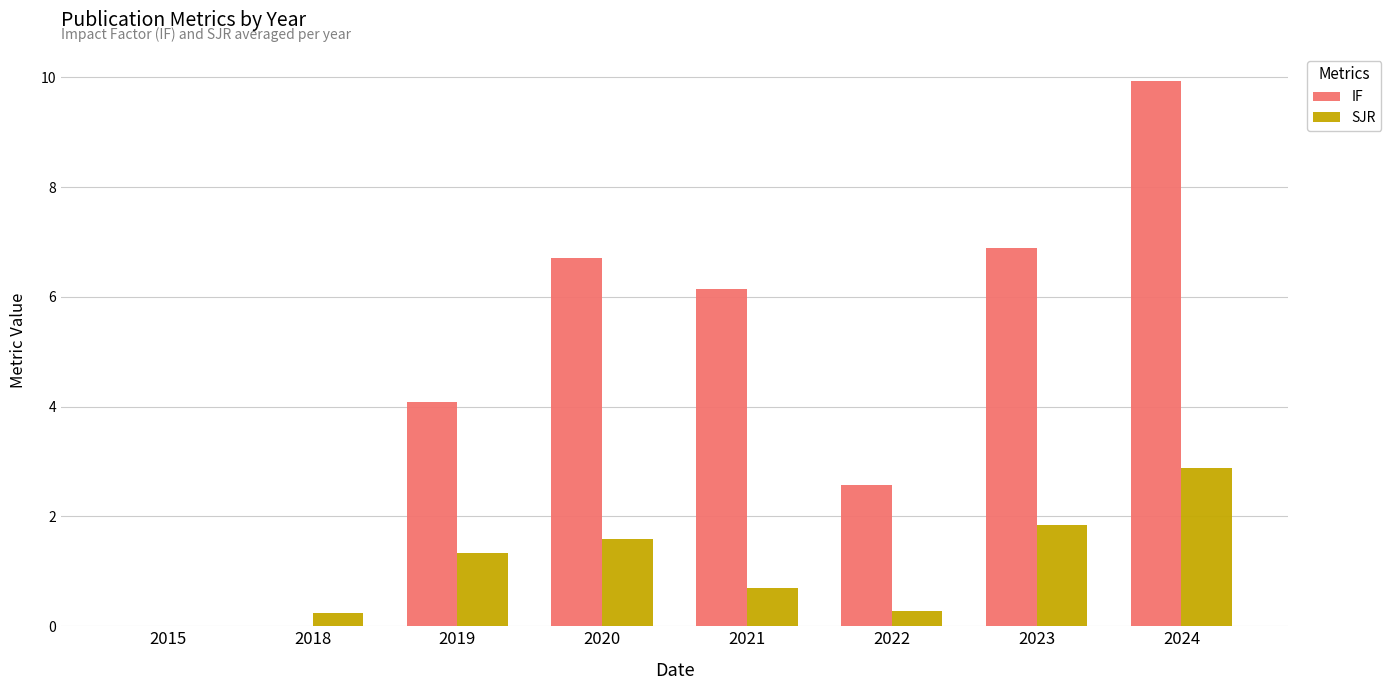

What is the sum of all SJR values?

8.9